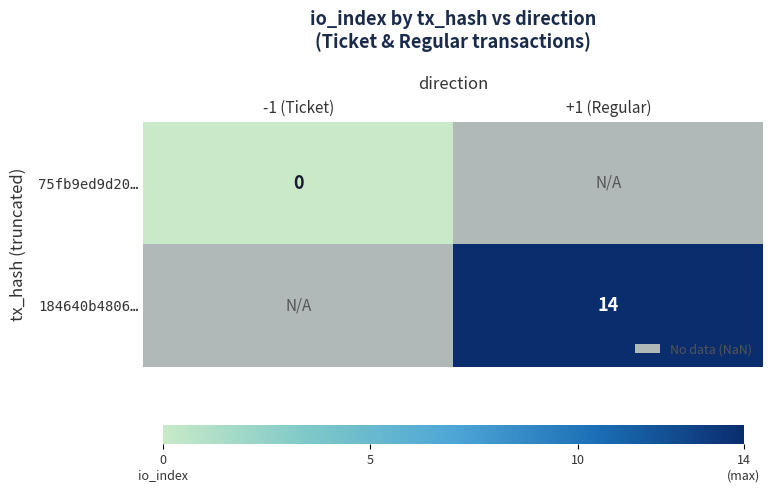

Is the value of 184640b4806… at +1 (Regular) greater than the value of 75fb9ed9d20… at -1 (Ticket)?

Yes